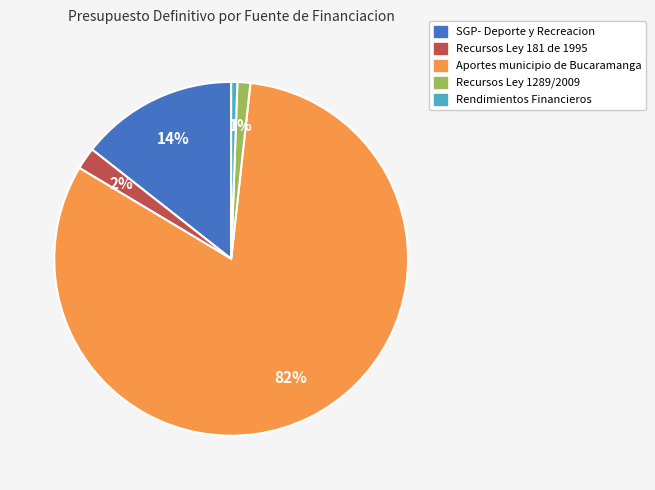

To the nearest percent, what is the average slice percentage?

20%